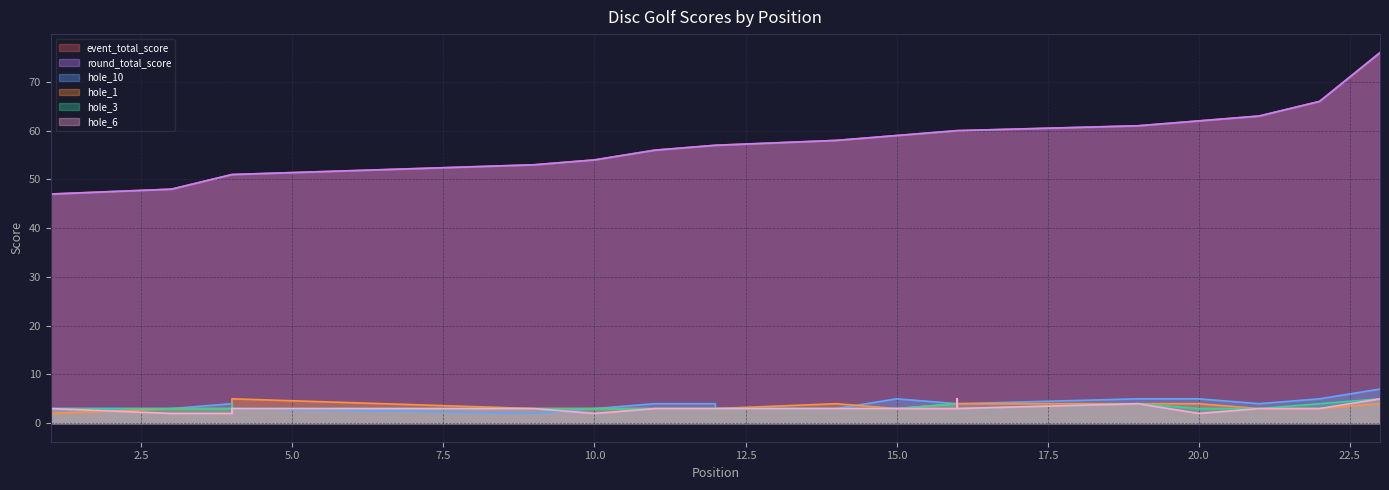

What is the value of the round_total_score point at the 18th from the left?

60